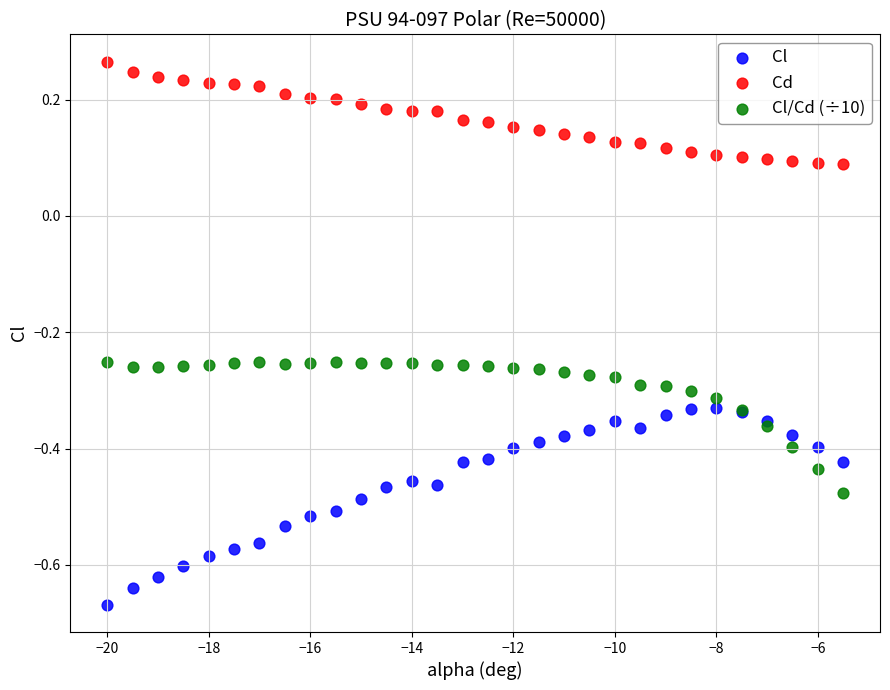

Which series contains the lowest Y value?

Cl